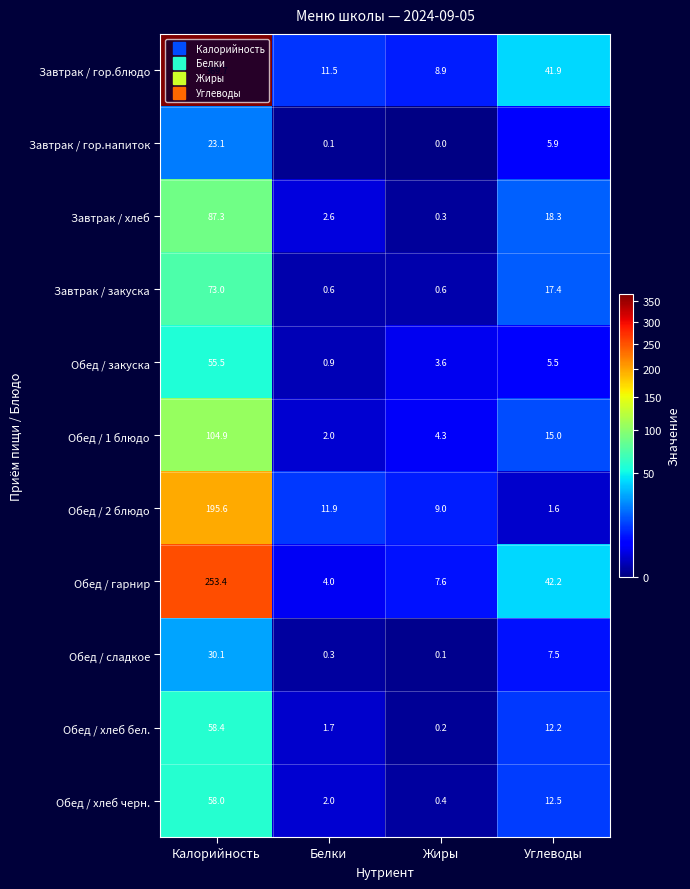

Which label corresponds to the smallest value in the chart?

Жиры